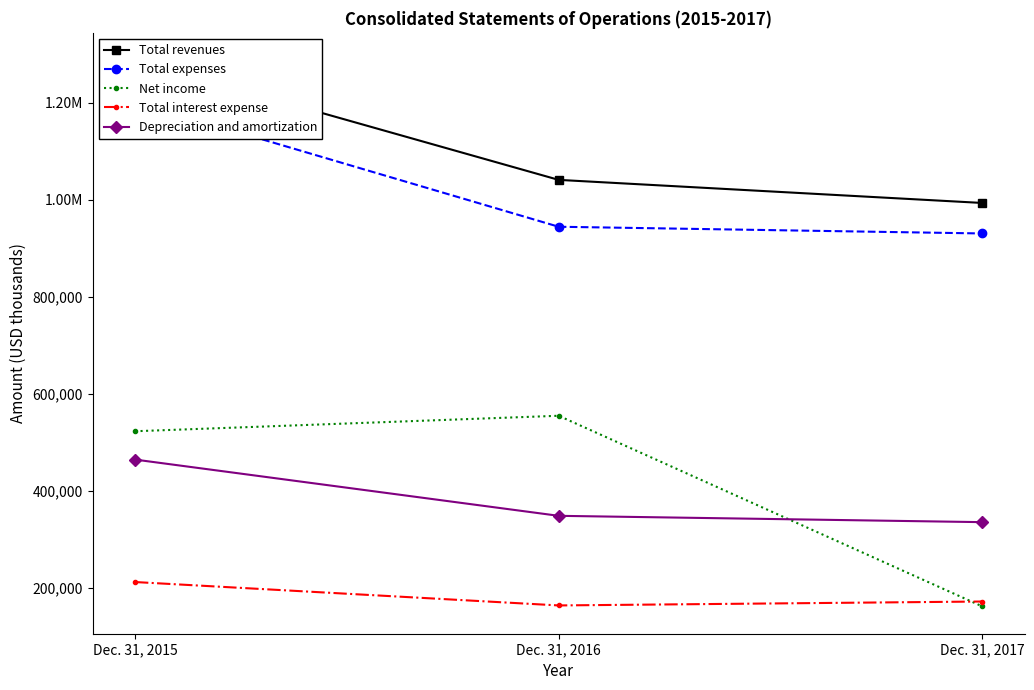

The value of Net income at Dec. 31, 2015 is 796036. True or false?

False